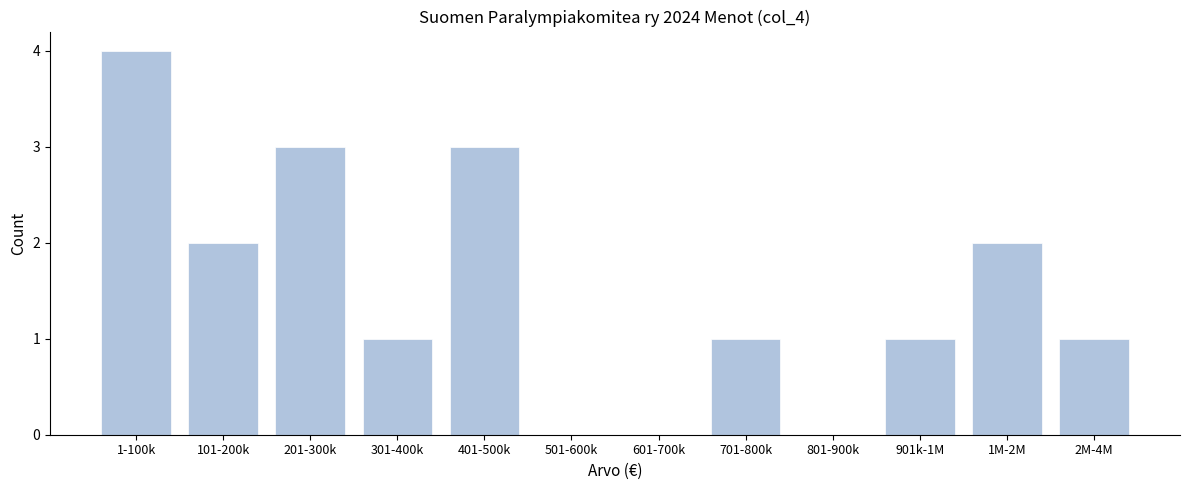

Reading left to right, extract all data points from this chart.

1-100k=4	101-200k=2	201-300k=3	301-400k=1	401-500k=3	501-600k=0	601-700k=0	701-800k=1	801-900k=0	901k-1M=1	1M-2M=2	2M-4M=1